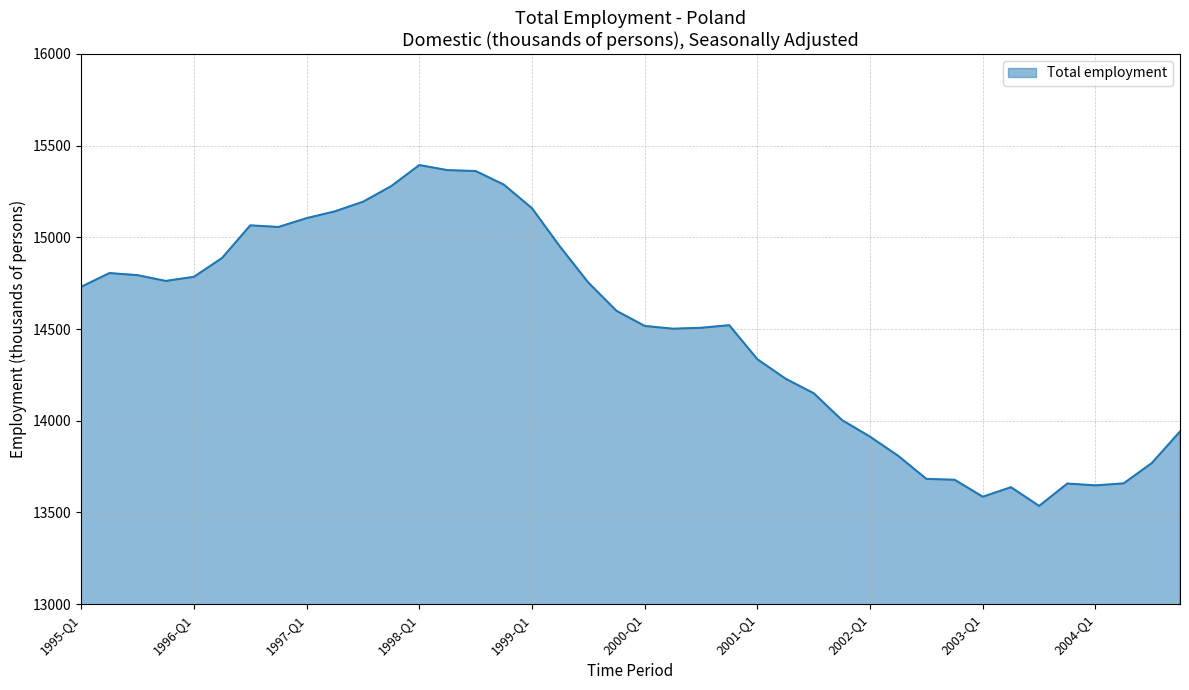

What is the sum of all values?

579755.2